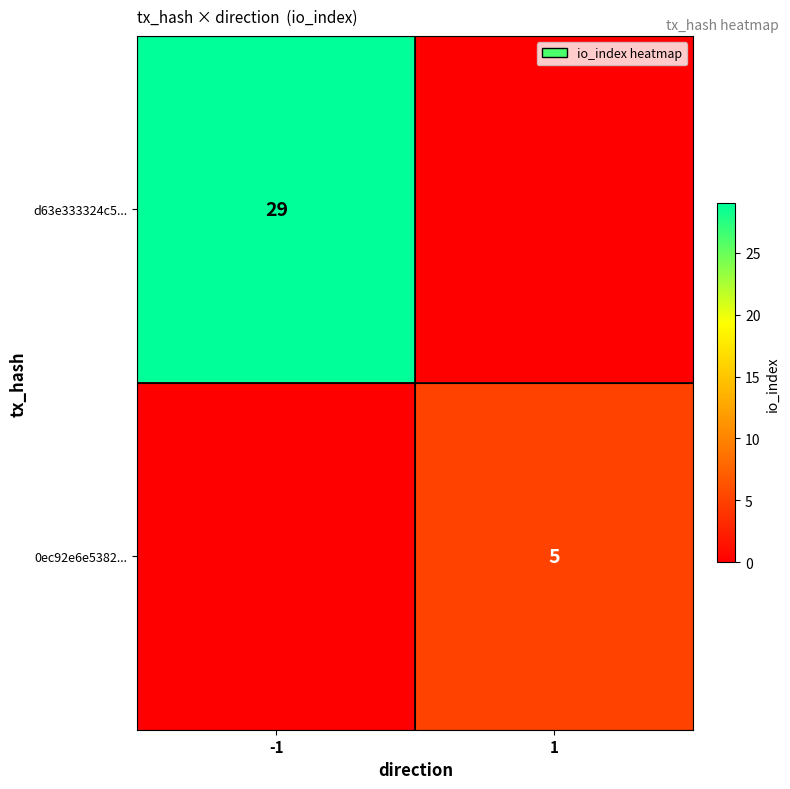

At which category does the chart reach its minimum across all series?

1